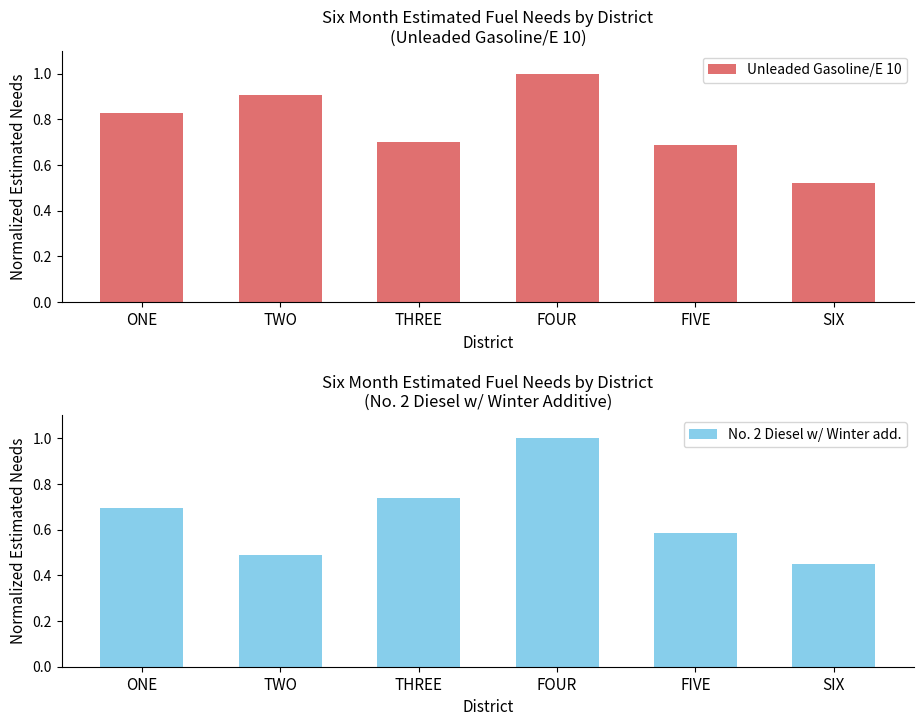

What is the spread (max minus min) of values at TWO?

0.4